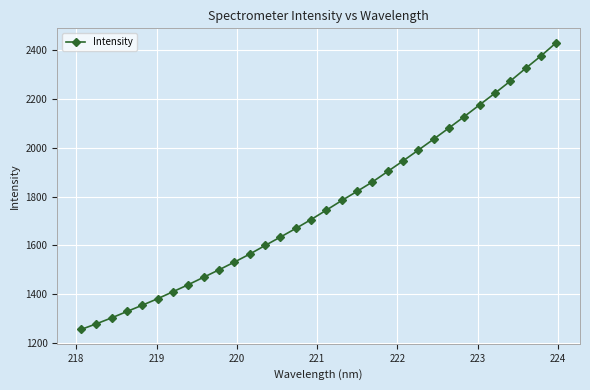

What is the difference between the second highest and minimum values?

1120.3